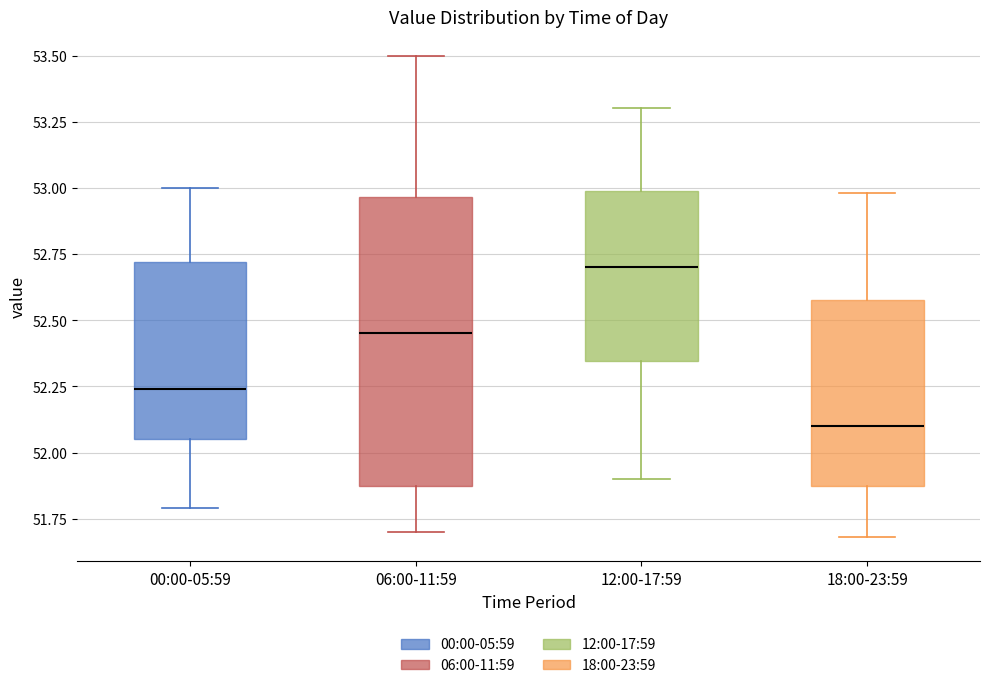

Which box's median line is the highest?

12:00-17:59